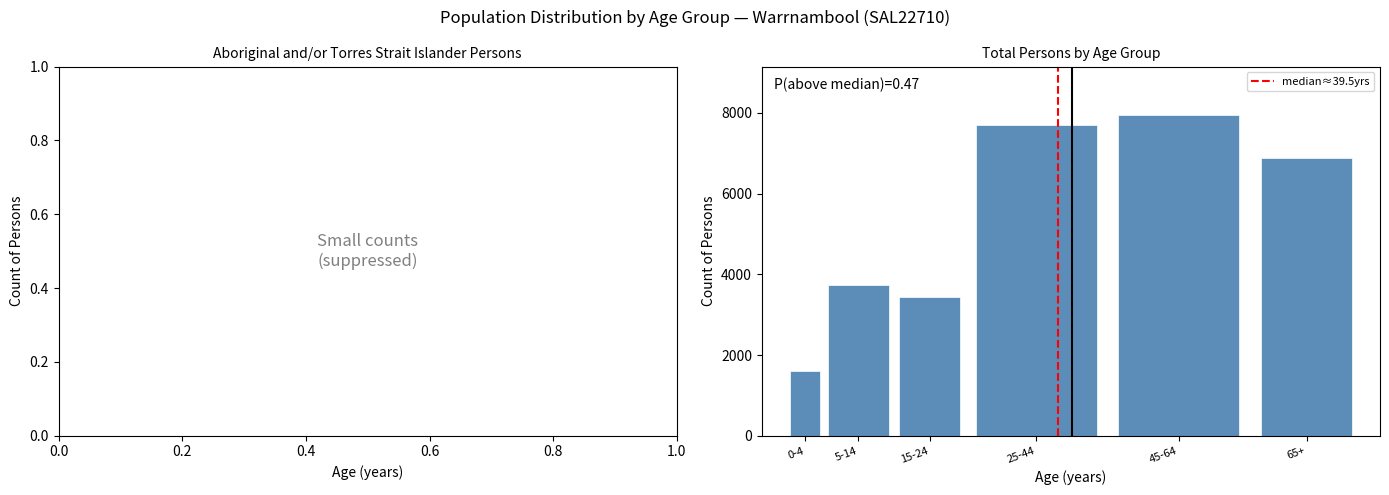

Reading left to right, list all the values displayed in this chart.

1593	3725	3435	7709	7956	6888